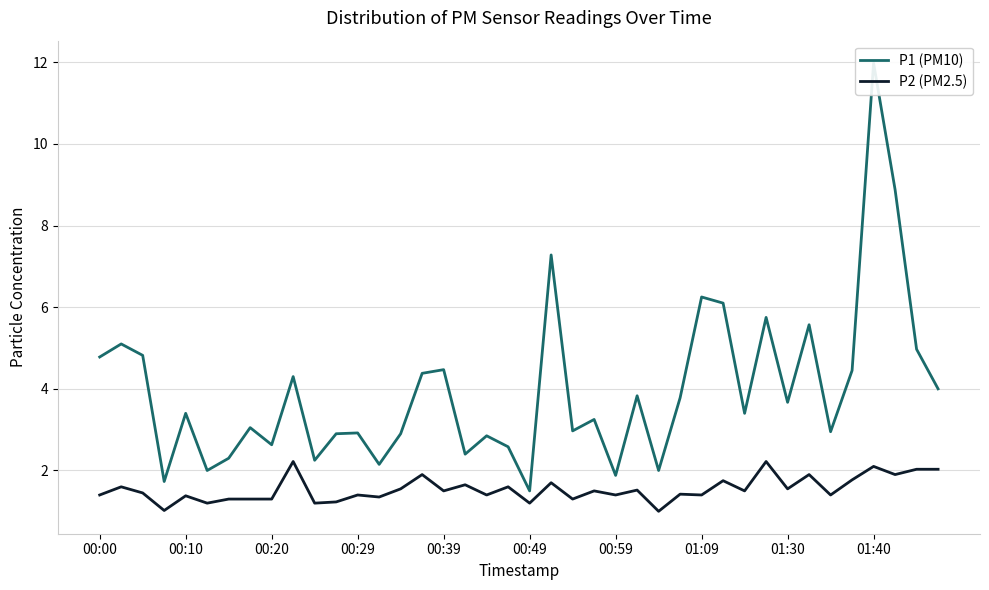

True or false: P2 (PM2.5) and P1 (PM10) cross at least once.

False